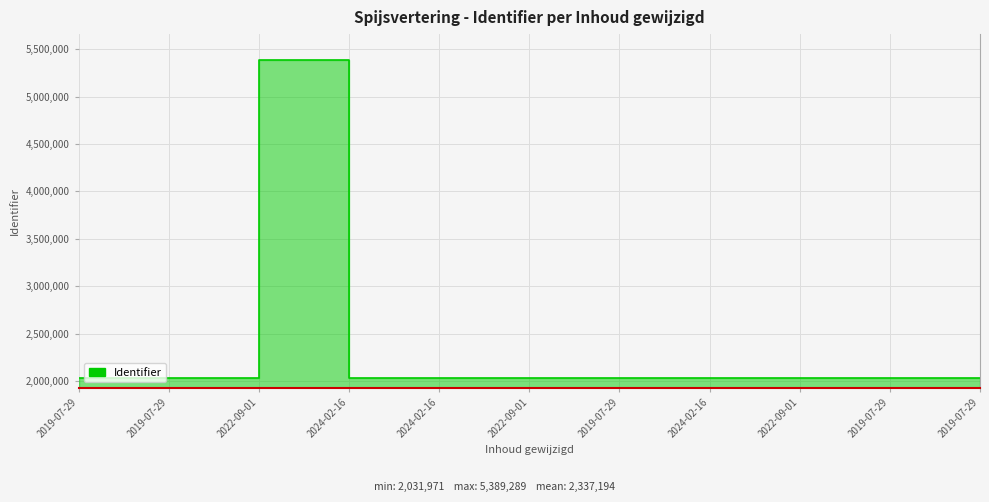

What is the ratio of the value at 2024-02-16 to the value at 2019-07-29?

1.0